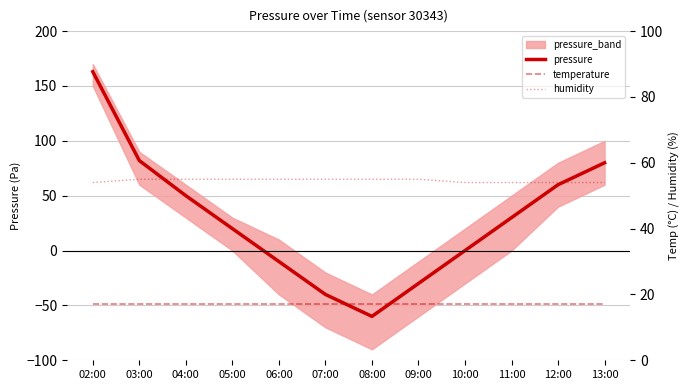

What is the lowest value of the pressure series?

-60